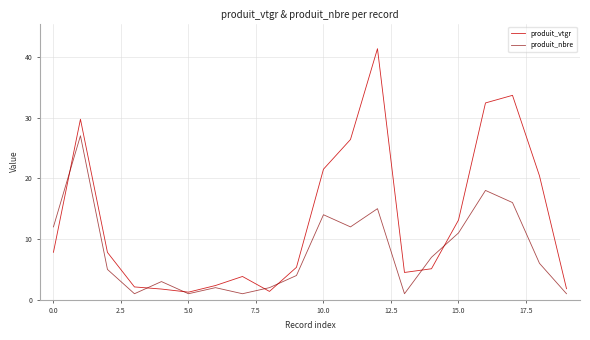

Which series has the widest spread of values?

produit_vtgr